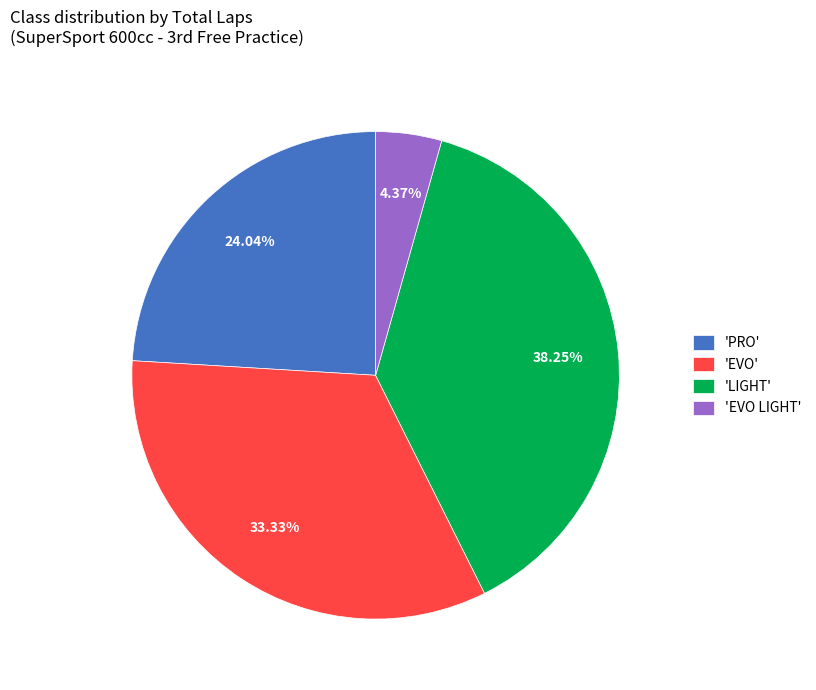

Does any single category account for the majority?

No